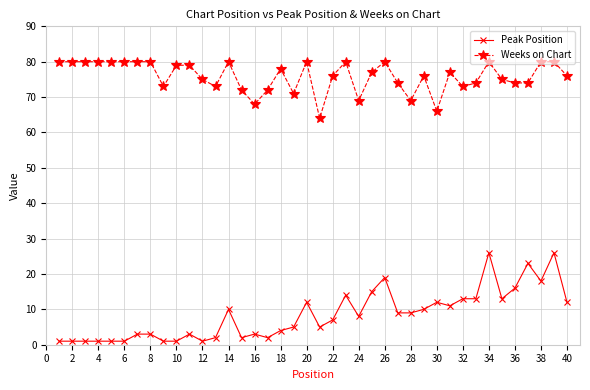

At how many categories does at least one series exceed 62?

40